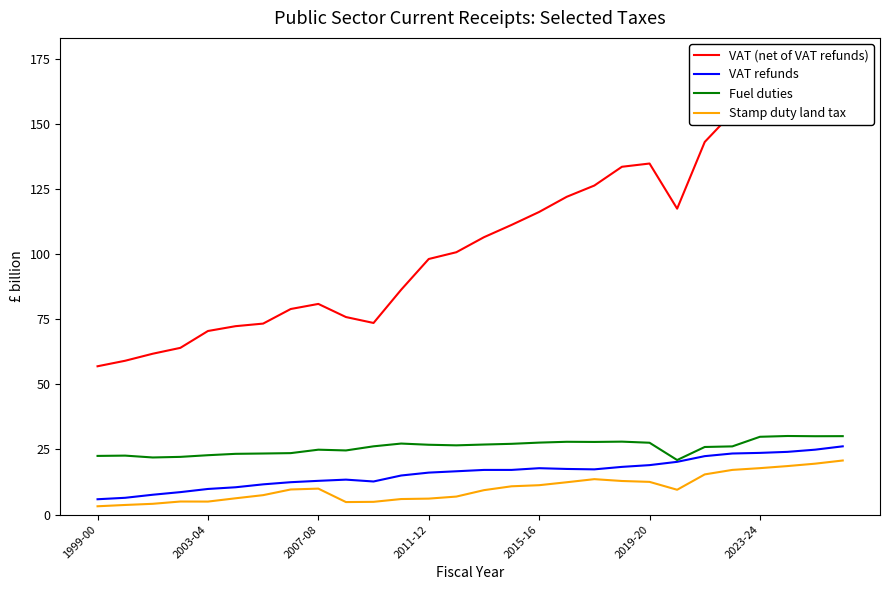

Count the number of data series in this chart.

4